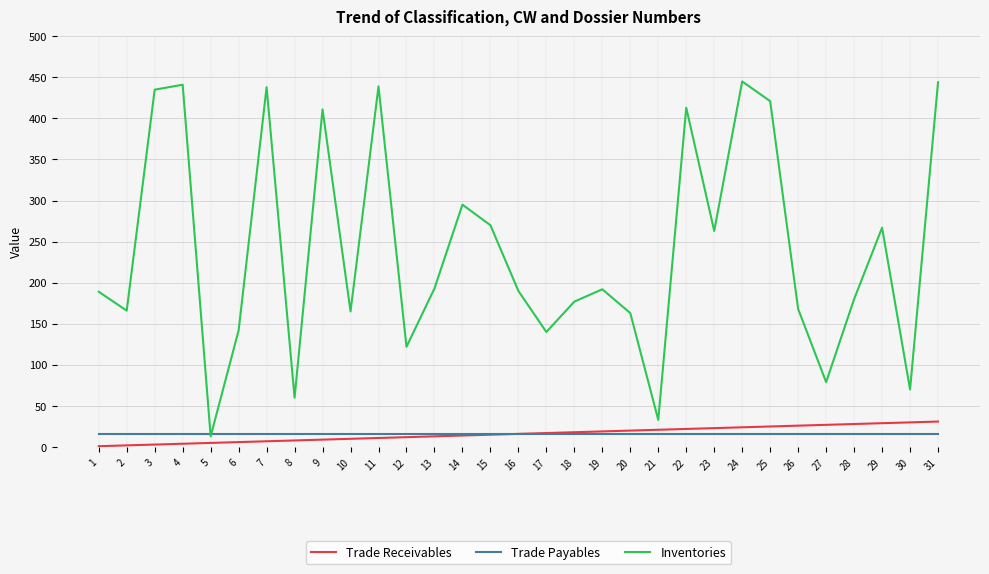

What is the maximum value shown in the chart?

445